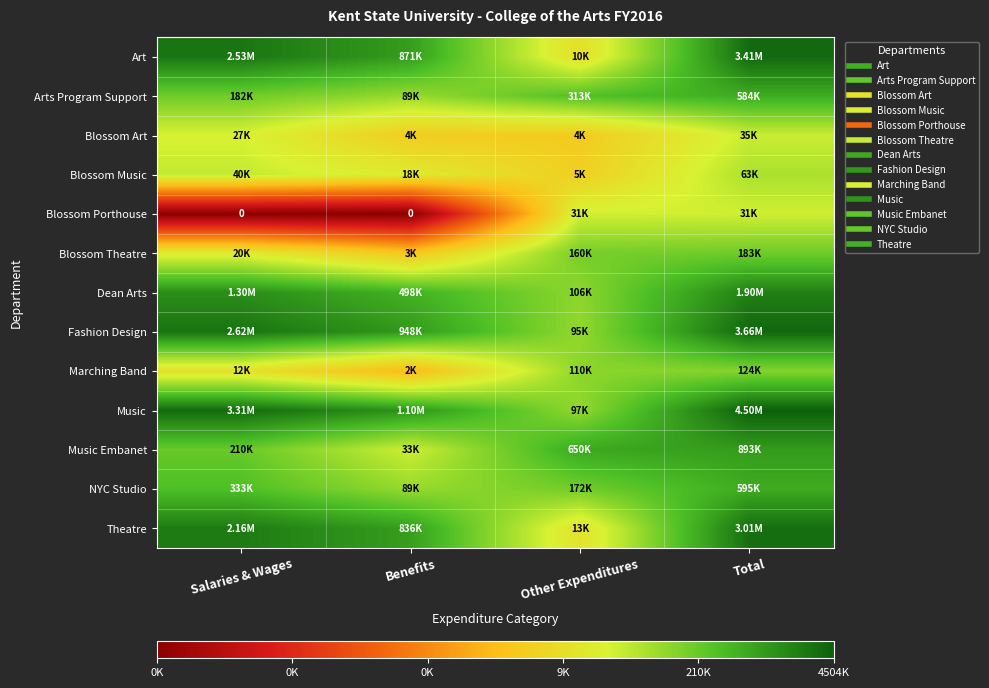

Rank the series by their maximum value, from lowest to highest.

Blossom Porthouse, Blossom Art, Blossom Music, Marching Band, Blossom Theatre, Arts Program Support, NYC Studio, Music Embanet, Dean Arts, Theatre, Art, Fashion Design, Music